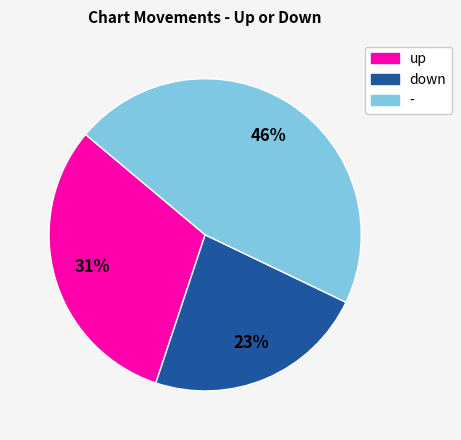

True or false: - accounts for 46% of the total.

True